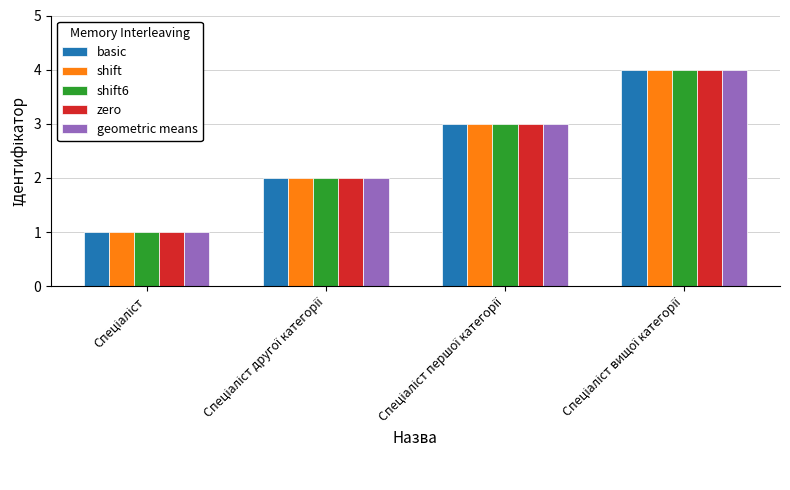

What is the sum of all geometric means values?

10